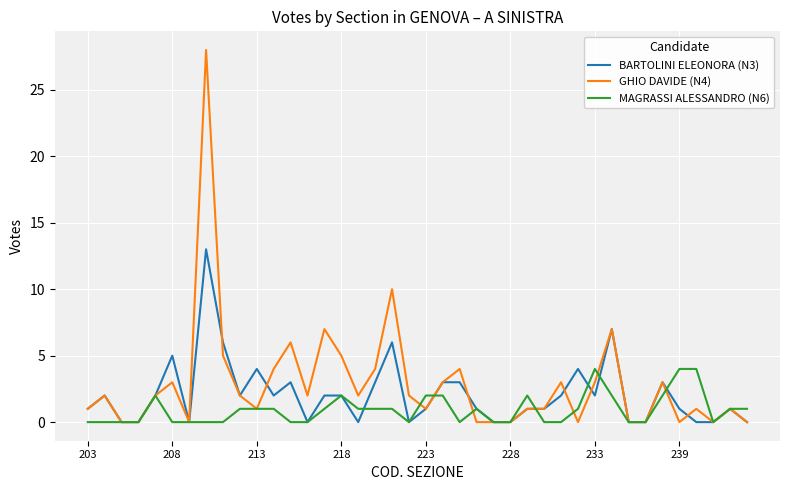

Which series has the largest range (max minus min)?

GHIO DAVIDE (N4)